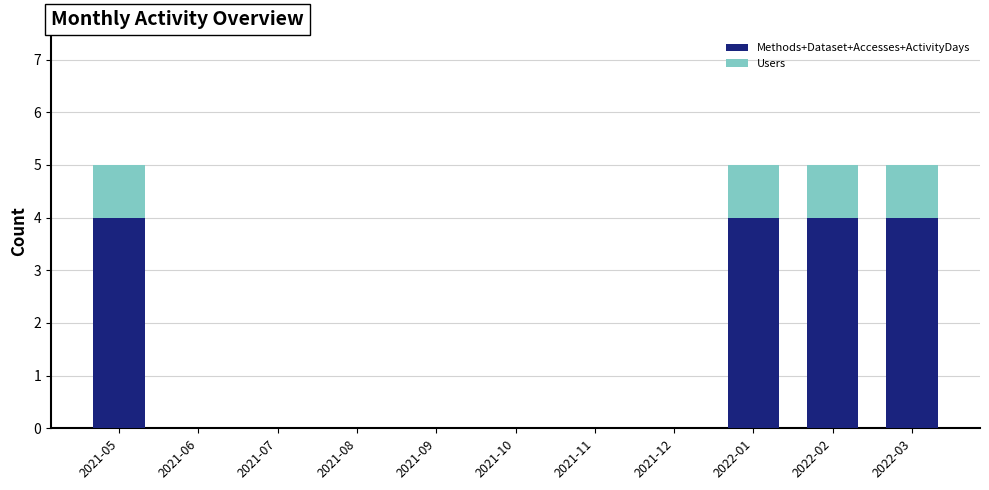

What is the total value across all series at 2022-03?

5